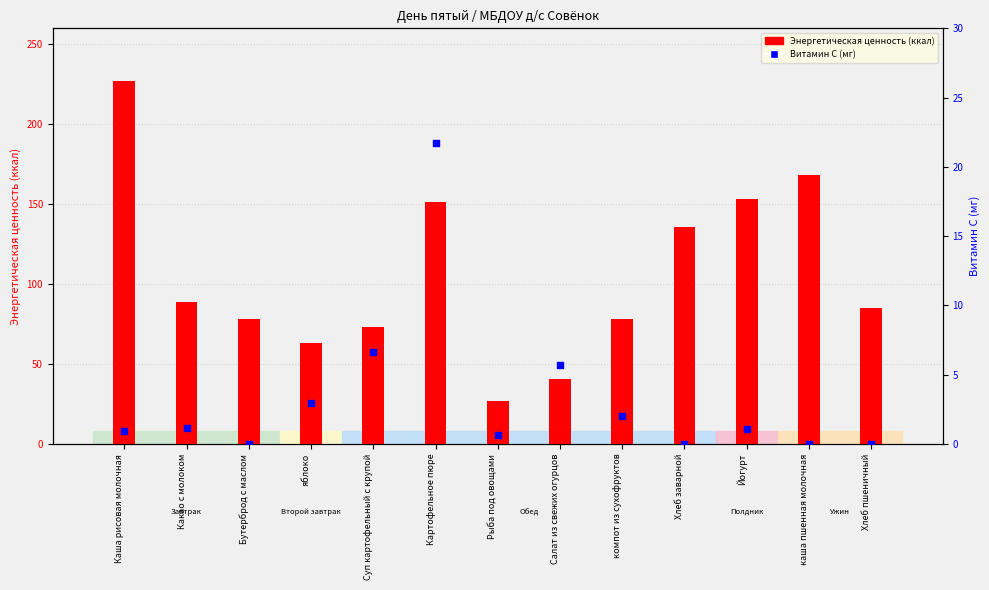

Is the value of Витамин С (мг) at Картофельное пюре greater than the value of Энергетическая ценность (ккал) at Суп картофельный с крупой?

No